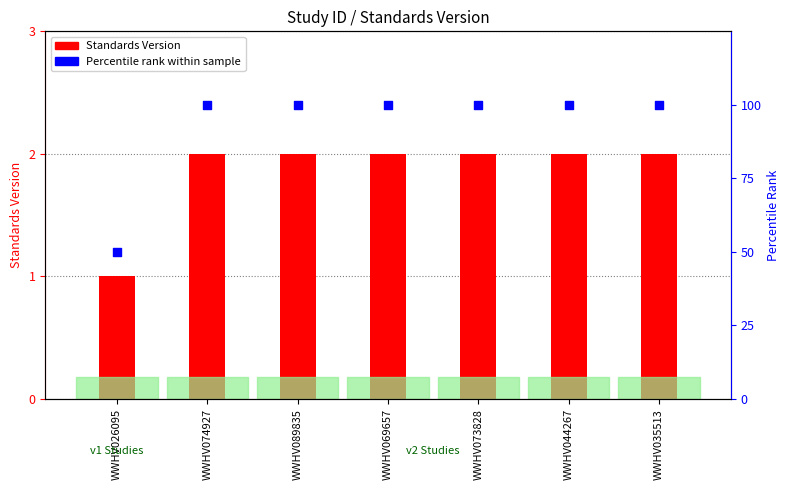

Which series contains the lowest Y value?

Standards Version